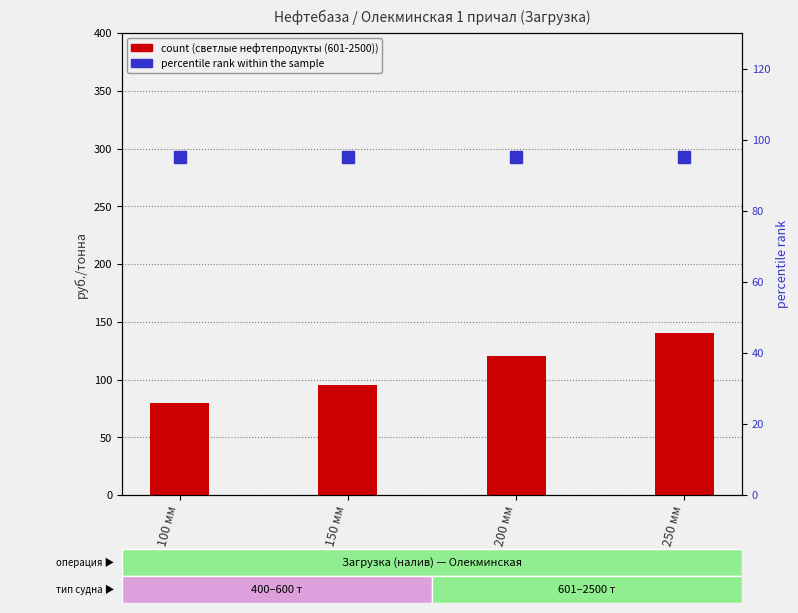

Reading left to right, what are all the values shown in this chart?

светлые нефтепродукты (601-2500): 100 мм=80	150 мм=95	200 мм=120	250 мм=140
percentile rank within the sample: 100 мм=95	150 мм=95	200 мм=95	250 мм=95